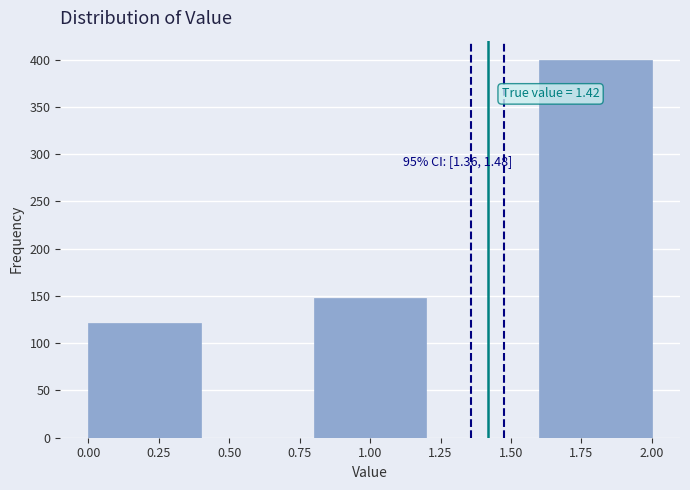

Over which range of the x-axis is the bar tallest?

1.6 to 2.0